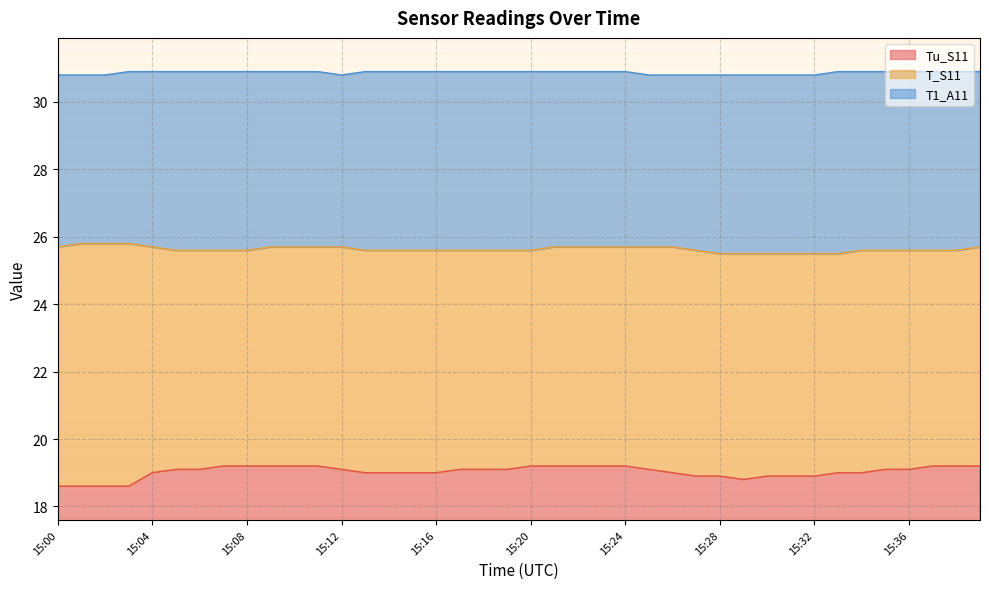

Count the number of data series in this chart.

3